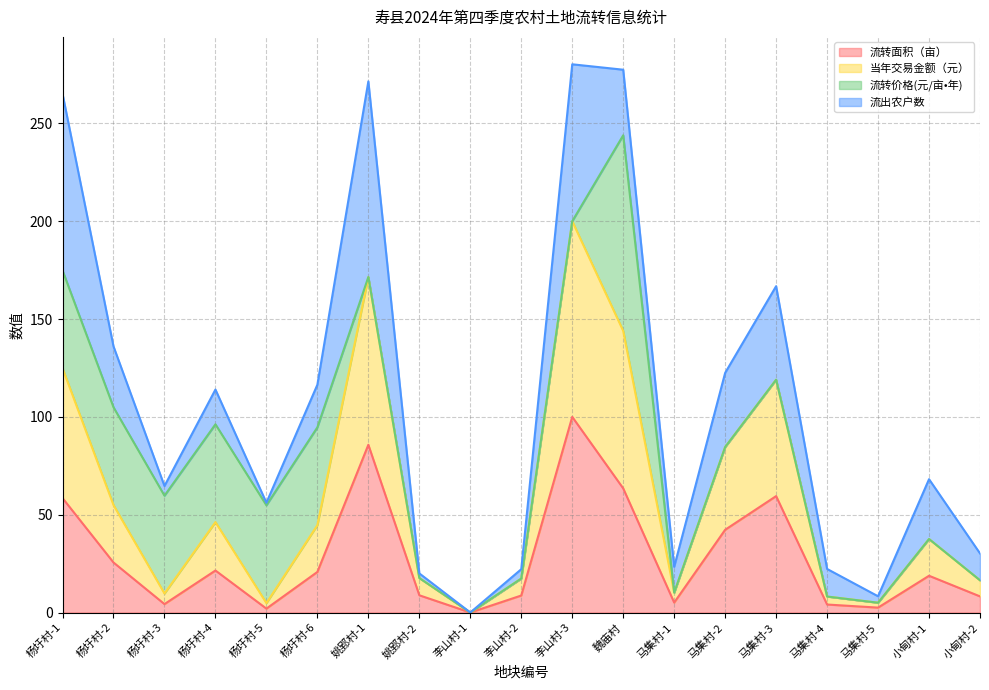

How many lines are shown in the chart?

4